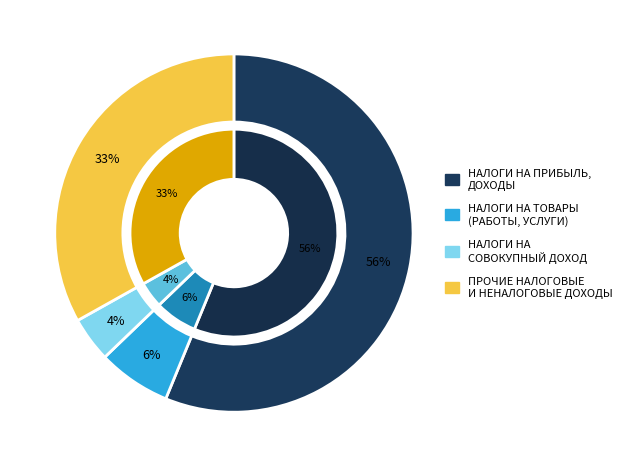

Is it true that НАЛОГИ НА СОВОКУПНЫЙ ДОХОД is 1% of the pie?

False